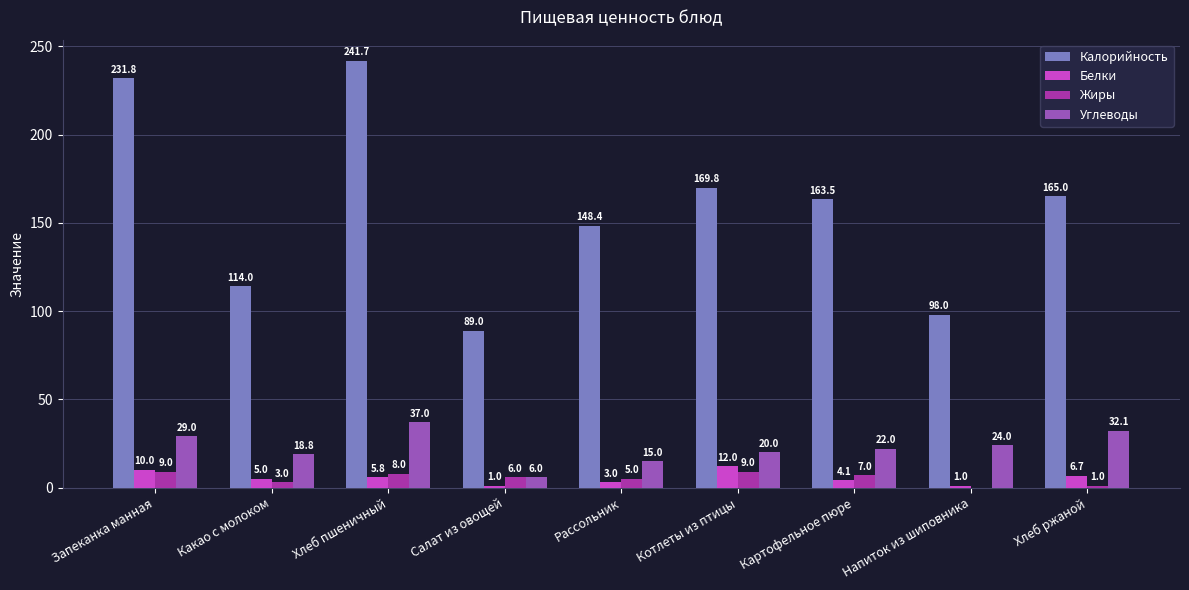

What is the sum of the Жиры values at Котлеты из птицы and Запеканка манная?

18.0